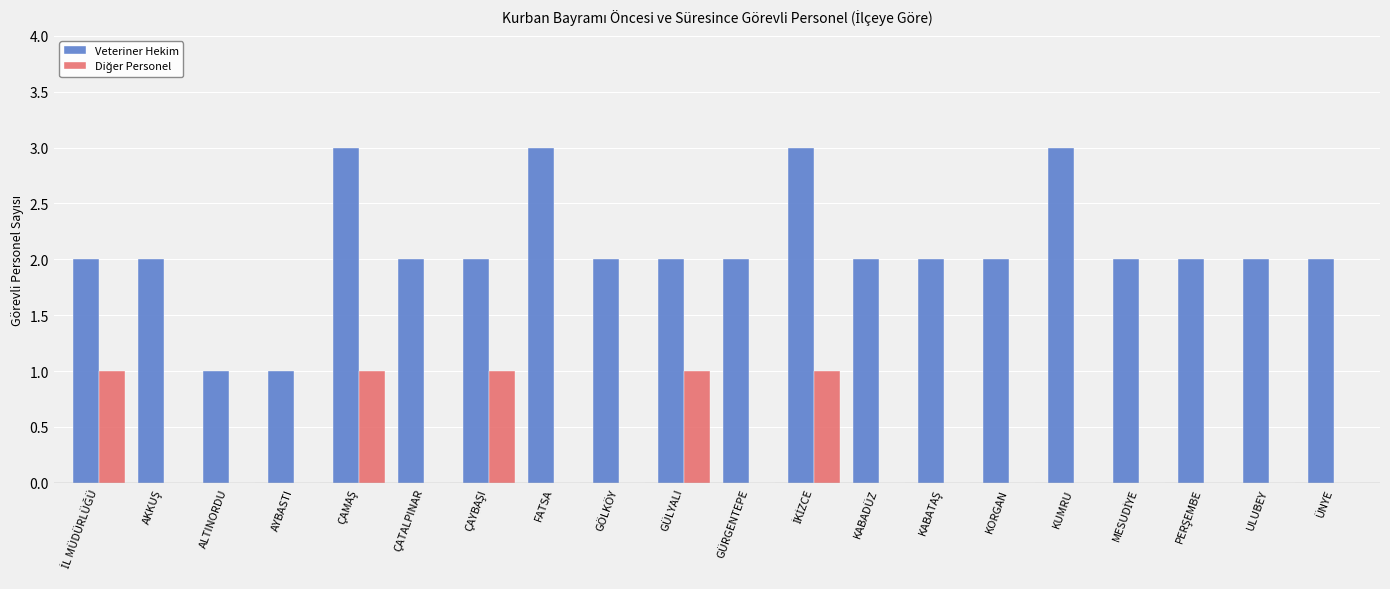

What is the maximum value shown in the chart?

3